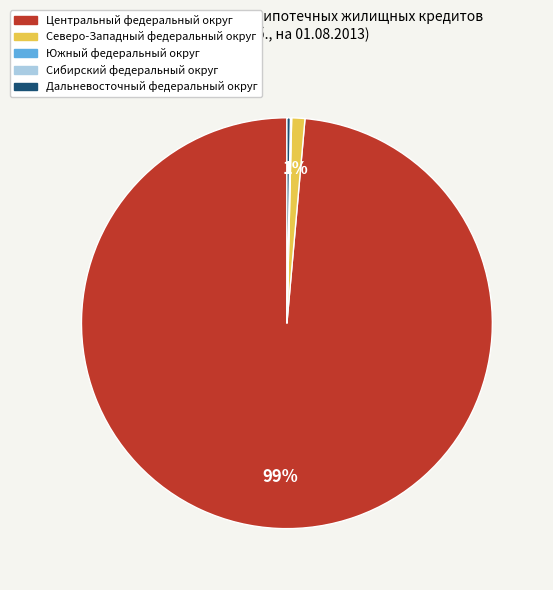

The Центральный федеральный округ slice represents 99% of the pie. True or false?

True